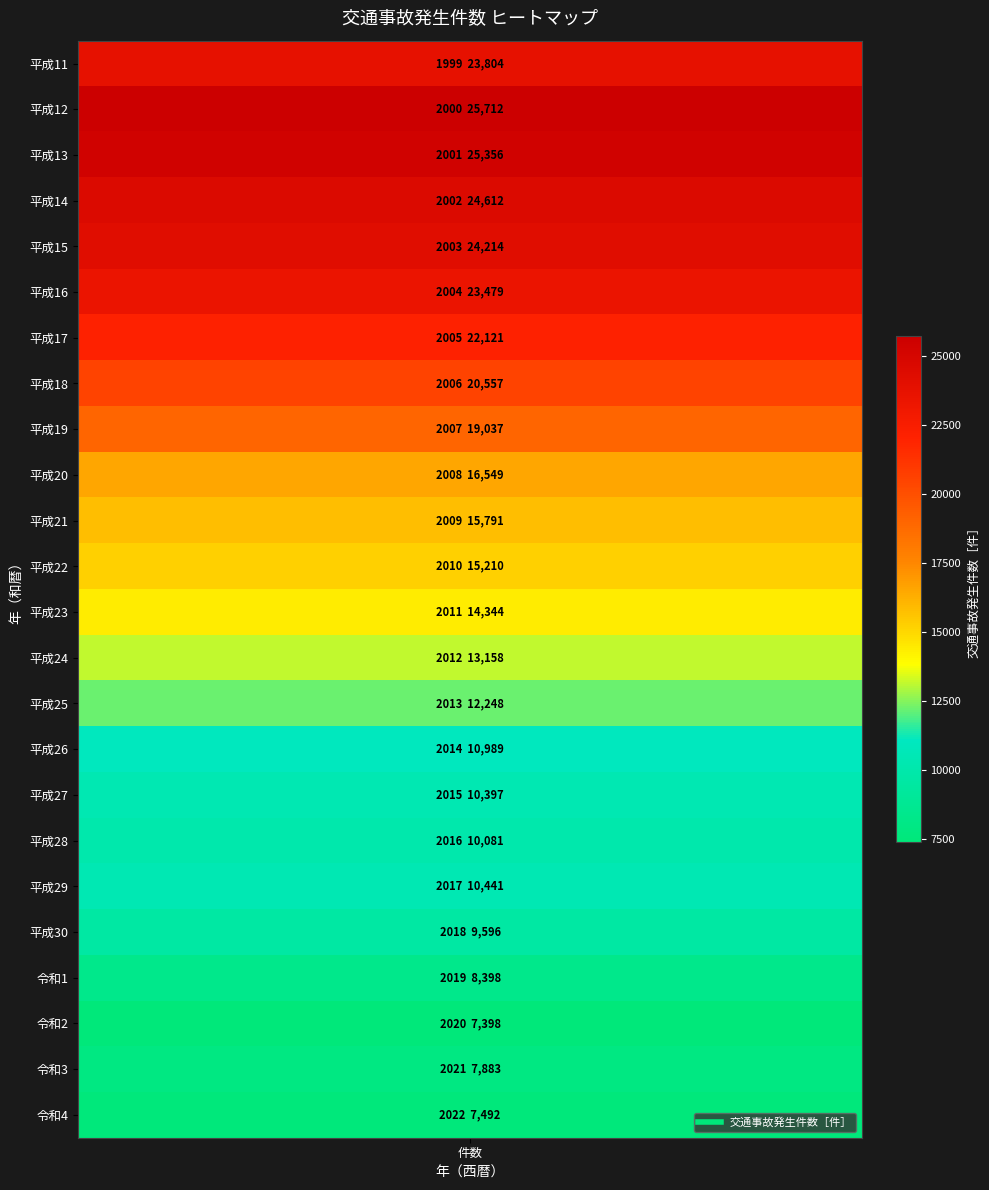

What is the average value?

15786